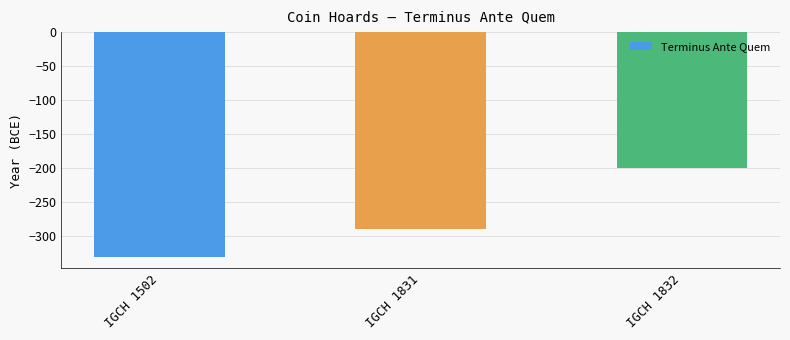

Rank the categories by value from lowest to highest.

IGCH 1502, IGCH 1831, IGCH 1832